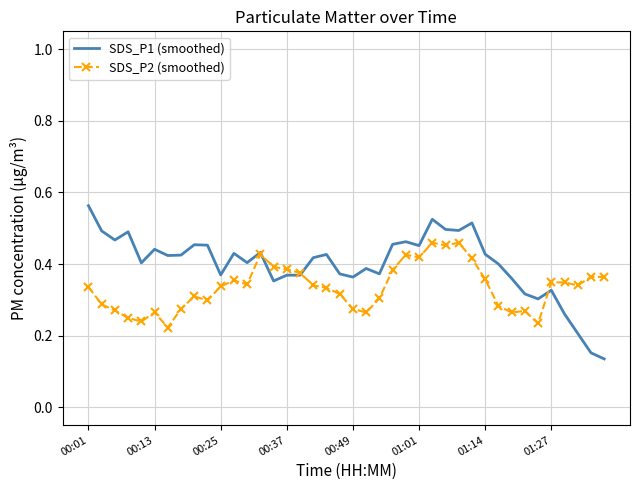

Count the number of categories in the chart.

40